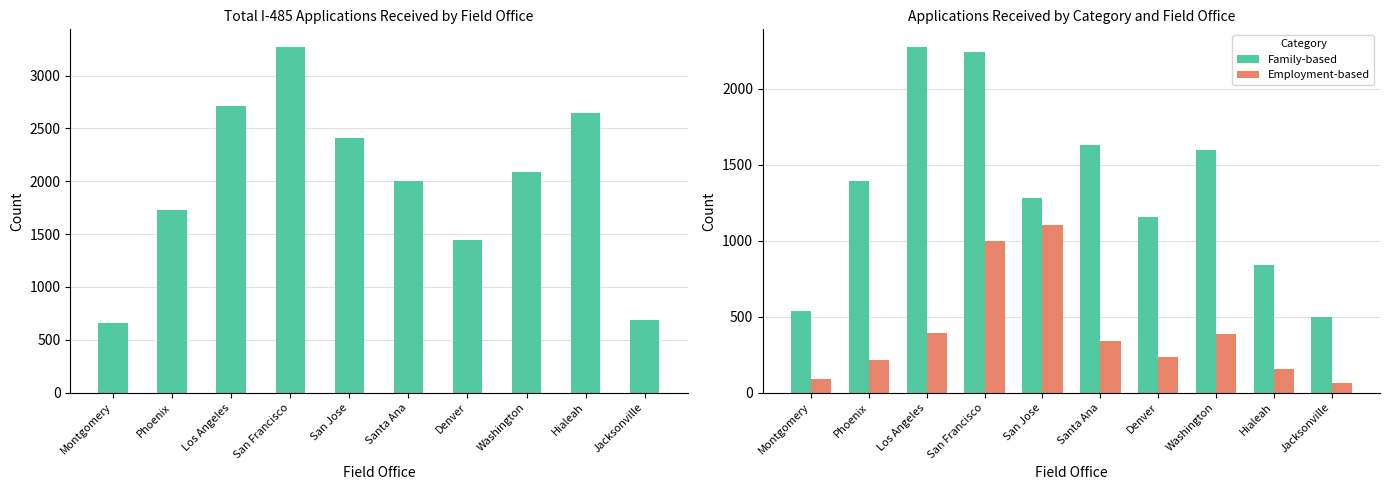

Reading left to right, transcribe all the data shown in this chart.

Total Received: 663	1725	2709	3274	2409	2007	1441	2091	2649	686
Family-based: 540	1391	2278	2244	1279	1629	1158	1596	842	499
Employment-based: 92	216	396	1001	1101	342	236	389	154	66